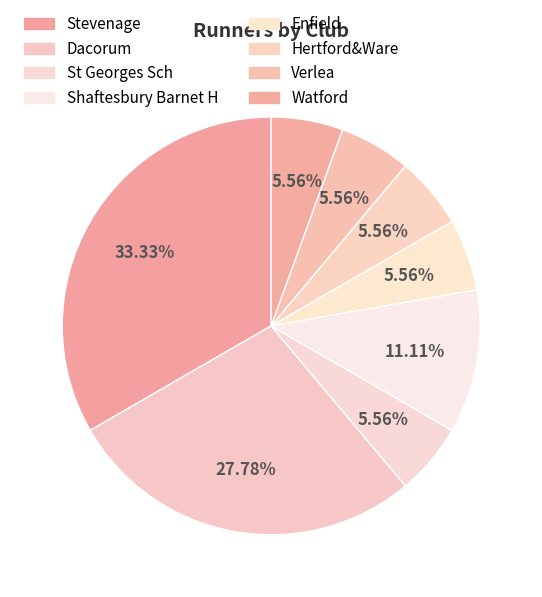

Which slice is the largest?

Stevenage